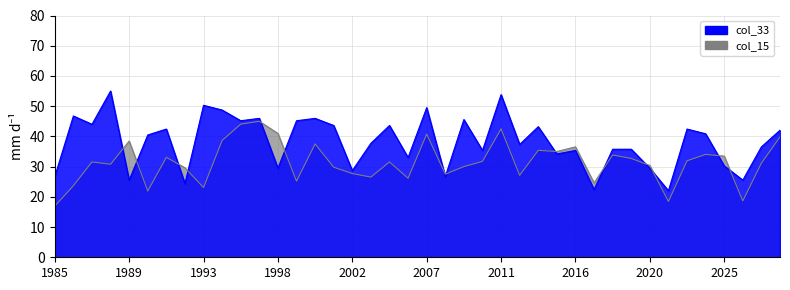

Between 1989 and 25, which series saw the biggest shift?

col_33_line